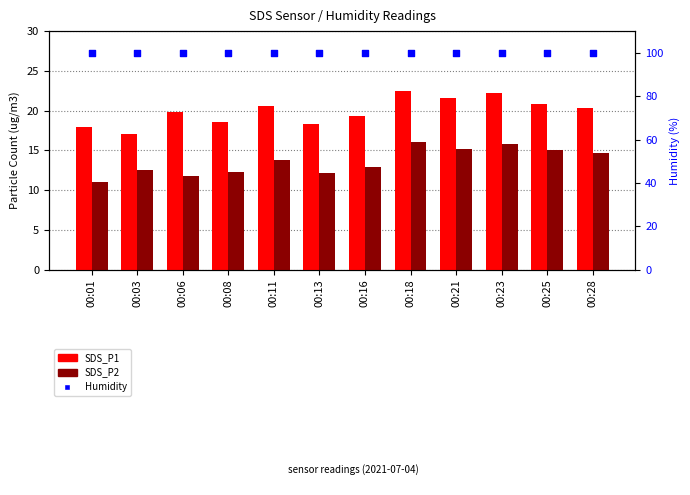

At how many categories does at least one series exceed 98?

12